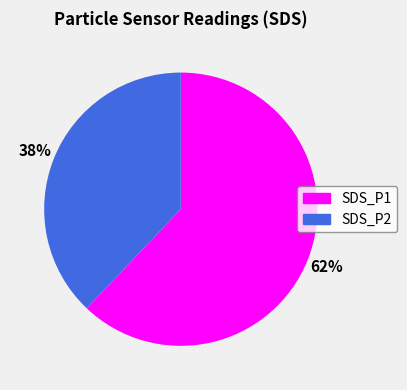

Count the number of slices in the pie.

2